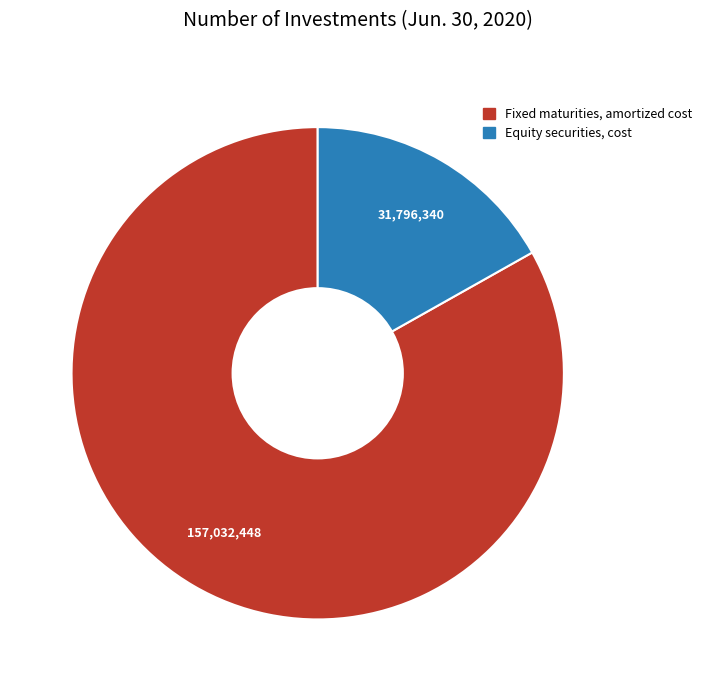

Which category accounts for the majority?

Fixed maturities, amortized cost